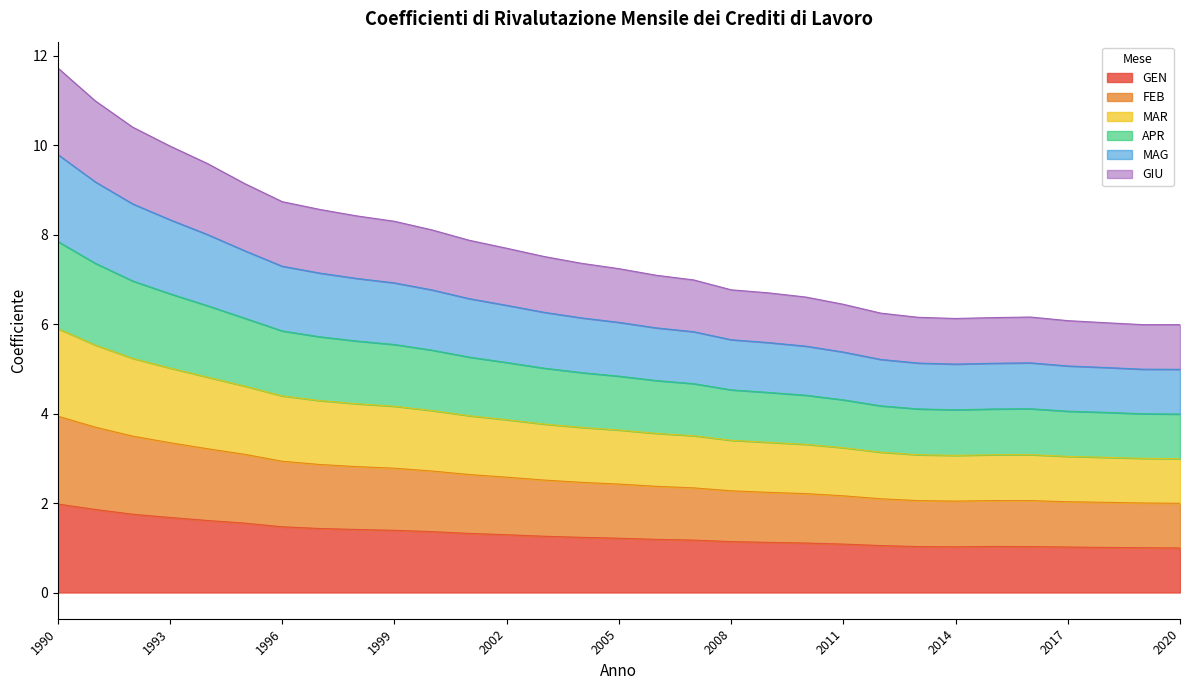

Between 2003 and 2010, which is larger?

2003